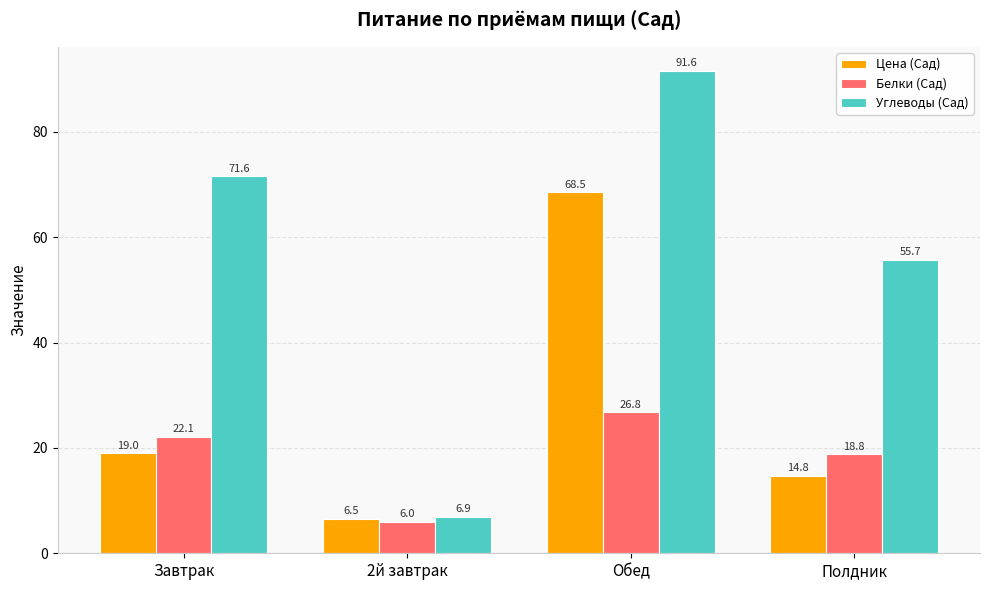

How many distinct data groups are displayed?

3